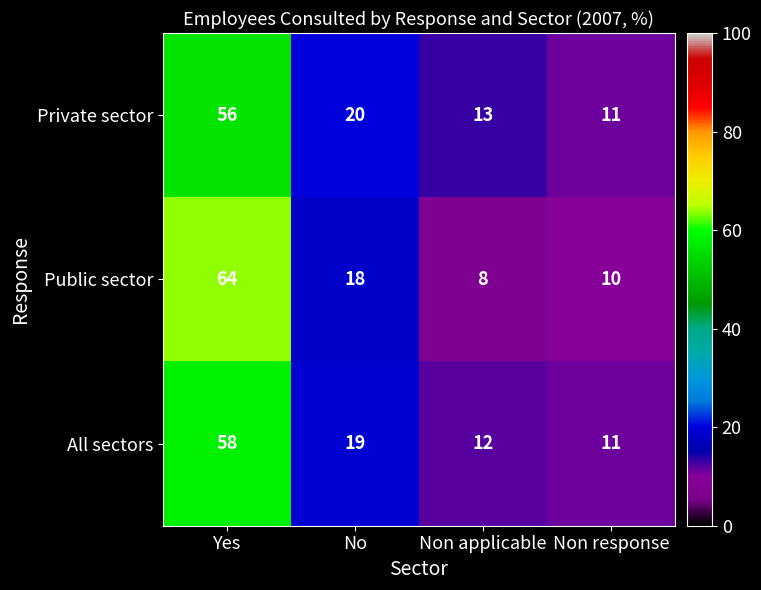

What is the sum of the All sectors values at Non applicable and No?

31